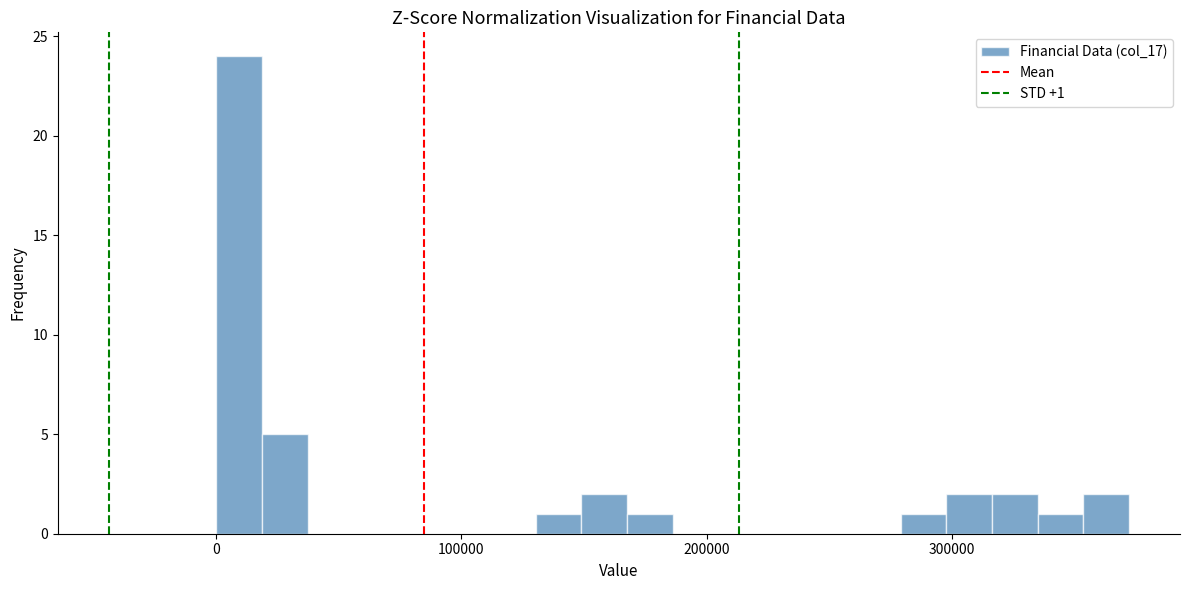

Around what value on the x-axis is the tallest bar? Give the approximate position of its centre, as read against the axis.

10000